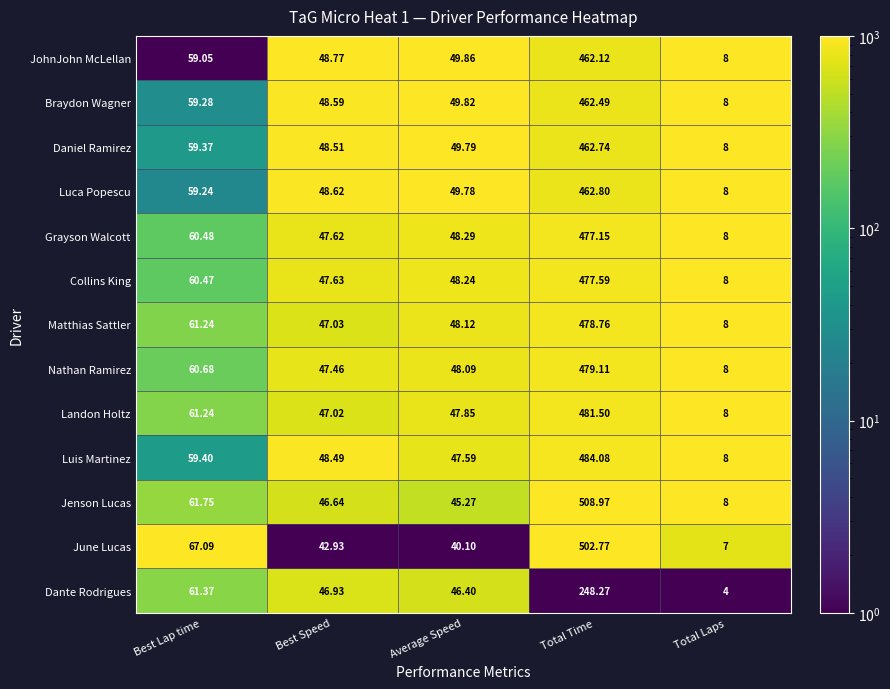

List the series in order of their peak value, highest first.

Jenson Lucas, June Lucas, Luis Martinez, Landon Holtz, Nathan Ramirez, Matthias Sattler, Collins King, Grayson Walcott, Luca Popescu, Daniel Ramirez, Braydon Wagner, JohnJohn McLellan, Dante Rodrigues